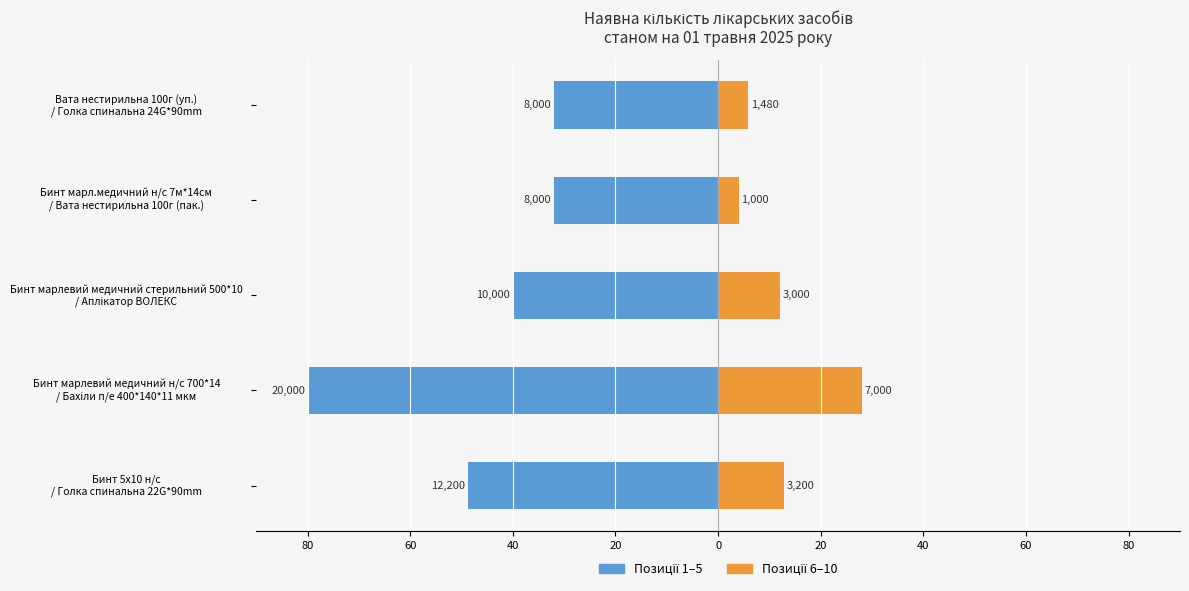

What is the sum of all Кошти НСЗУ (1-5) values?

-232.8